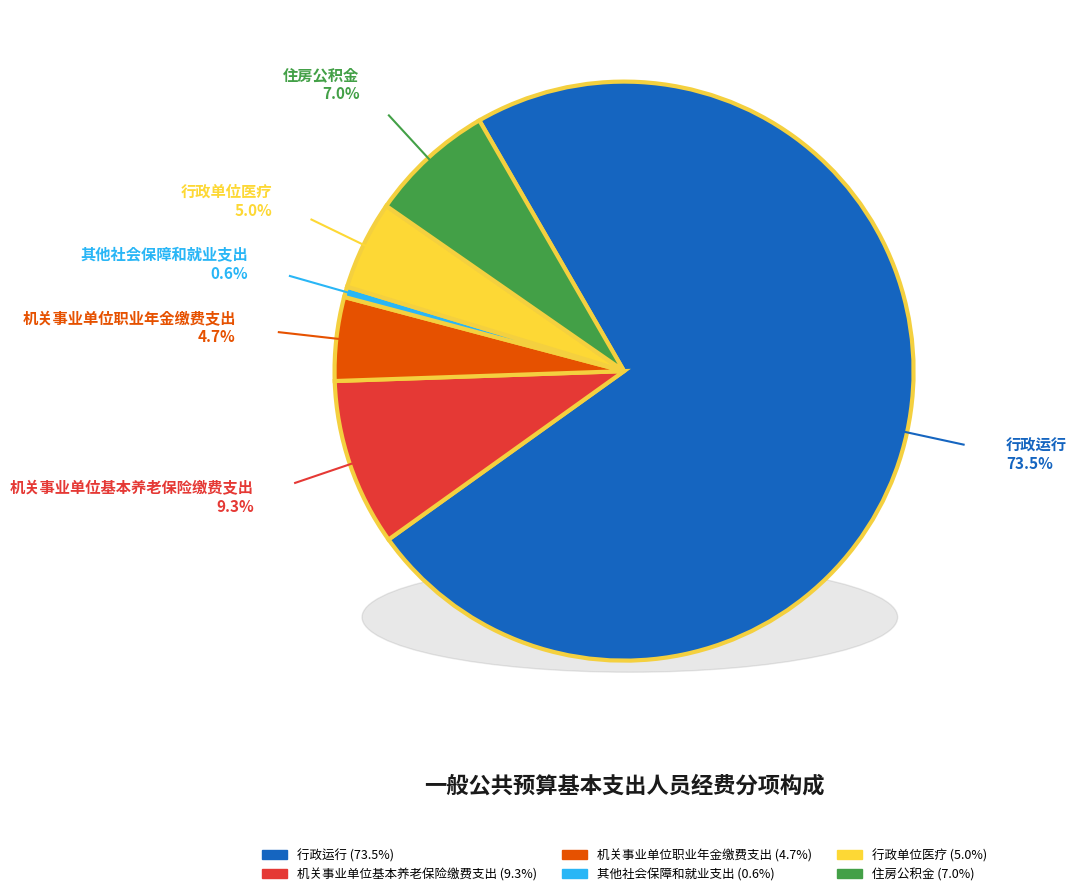

To the nearest percent, what is the combined percentage of 行政运行 and 机关事业单位基本养老保险缴费支出?

83%